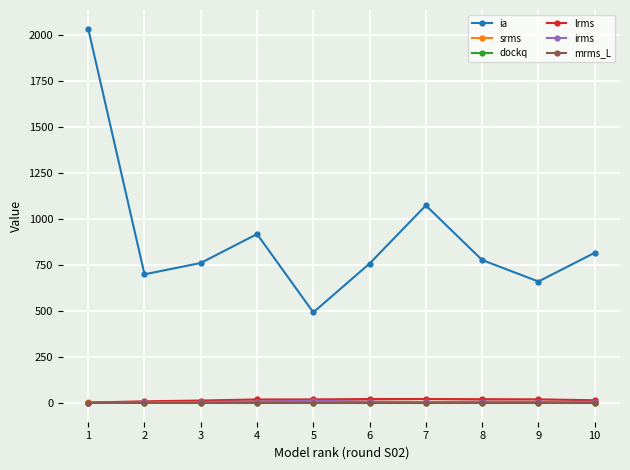

What is the value of the irms point at the 10th from the left?

6.8